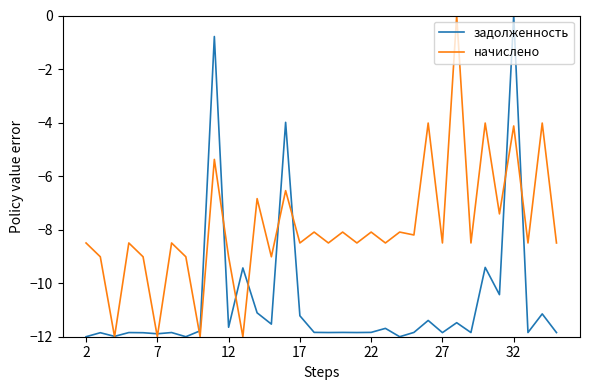

What is the minimum value shown in the chart?

-12.0